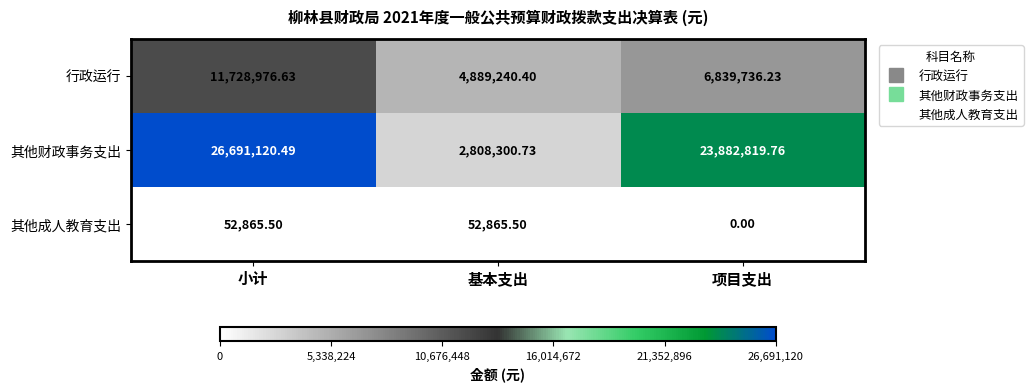

At which label does 其他财政事务支出 reach its minimum?

基本支出